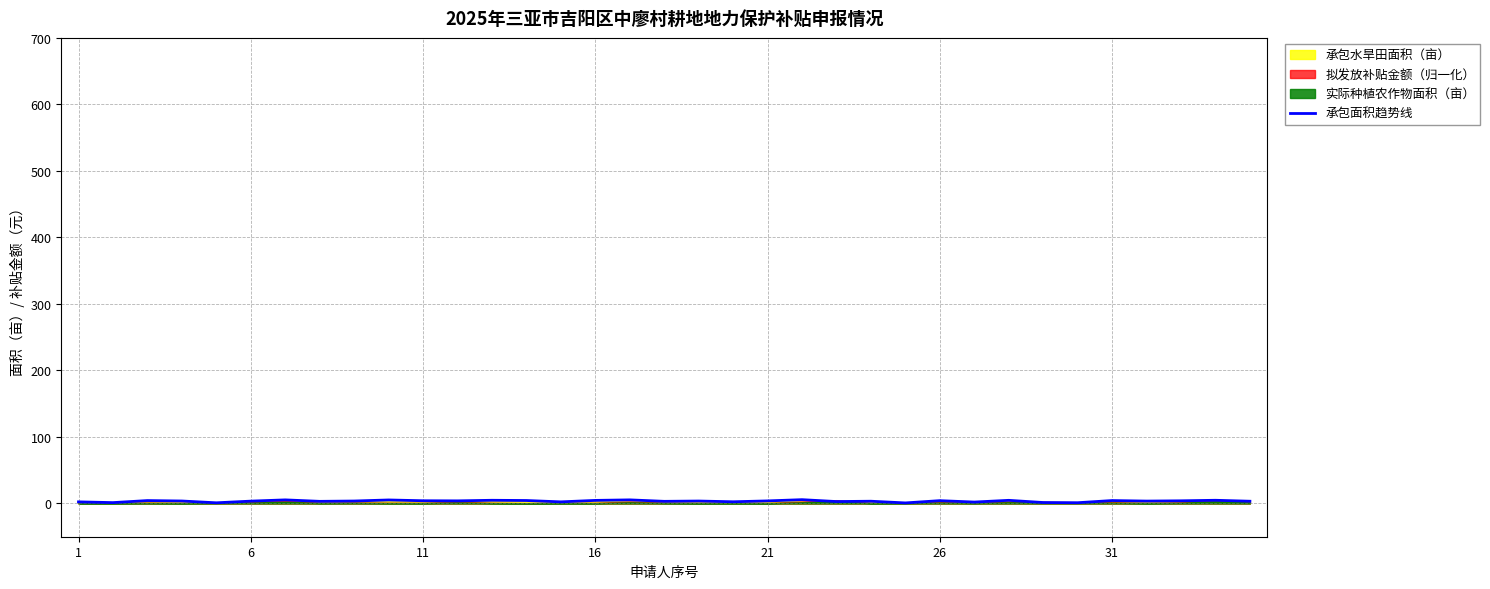

Reading right to left, transcribe all the data shown in this chart.

3.4	4.8	4.0	3.6	4.4	1.1	1.4	4.7	2.1	4.2	0.8	3.4	2.9	5.7	3.9	2.5	3.7	3.2	5.4	4.6	2.4	4.4	4.8	3.9	4.1	5.3	3.7	3.2	5.4	3.5	1.0	3.7	4.3	1.3	2.4